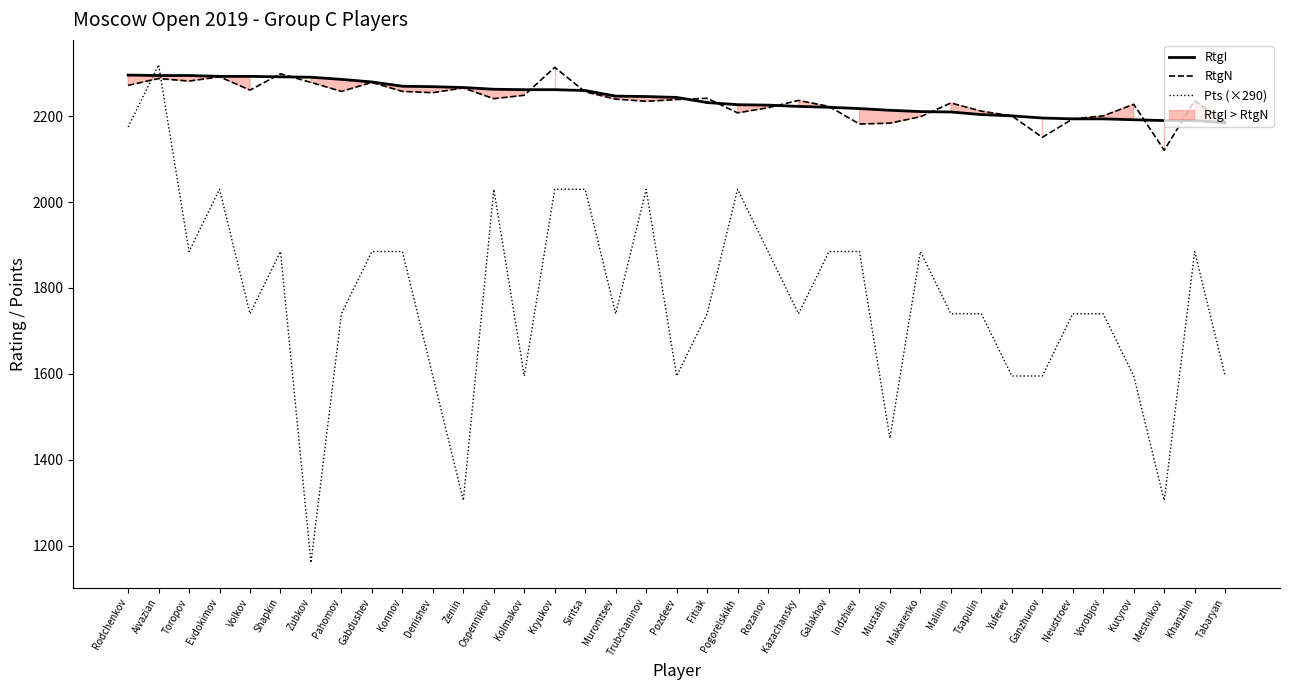

In RtgN, how many points are lower than both neighbors (excluding endpoints)?

10